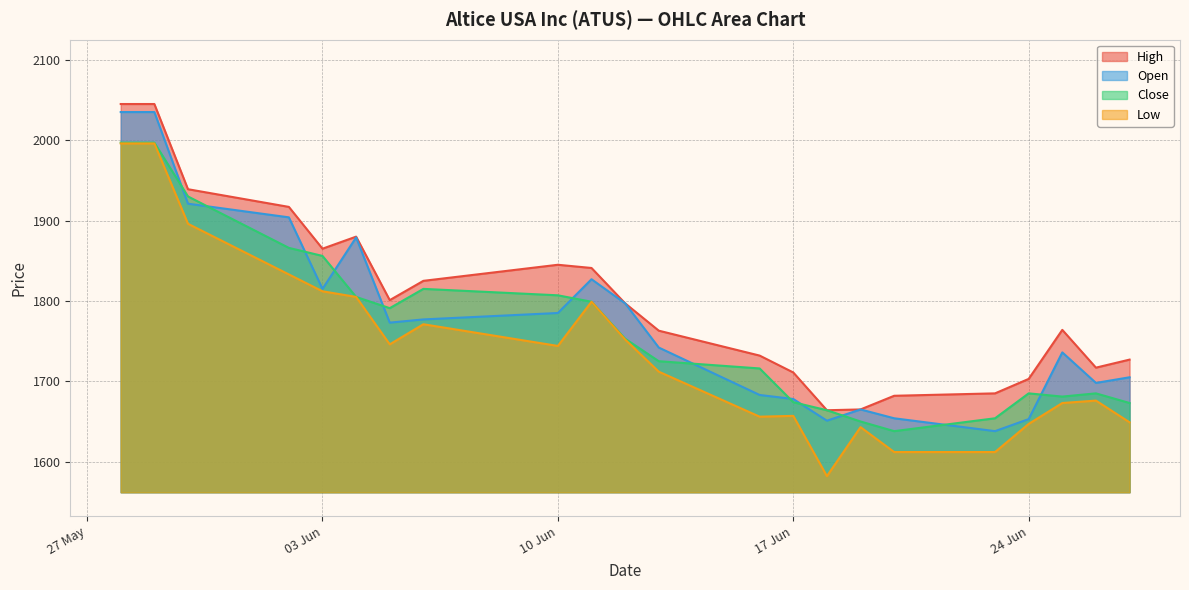

What is the total value across all series at 10 Jun?

7181